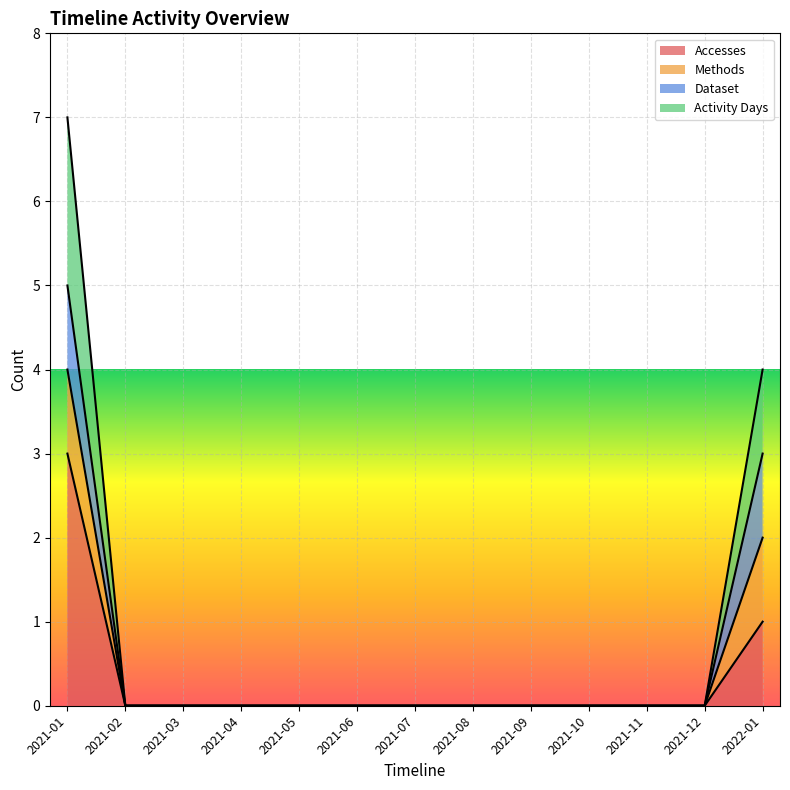

At which label is Accesses closest to 1?

2022-01